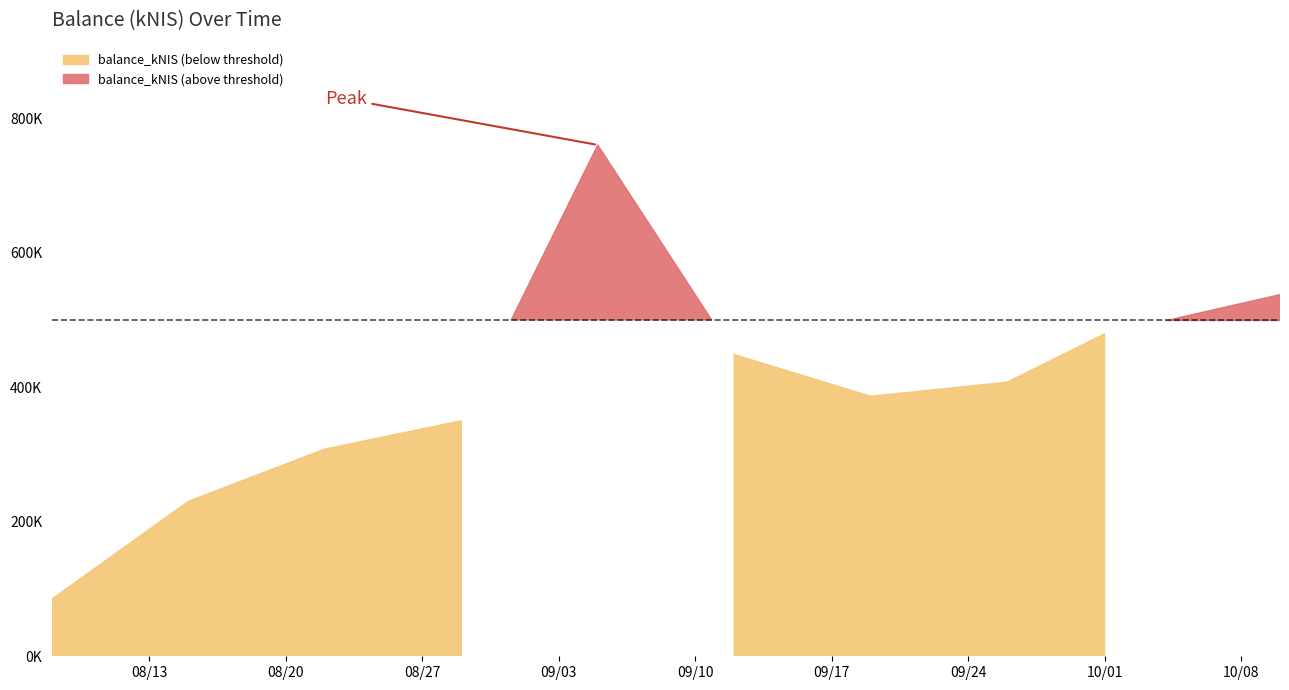

How many interior local peaks (higher than both neighbors) does the data have?

1